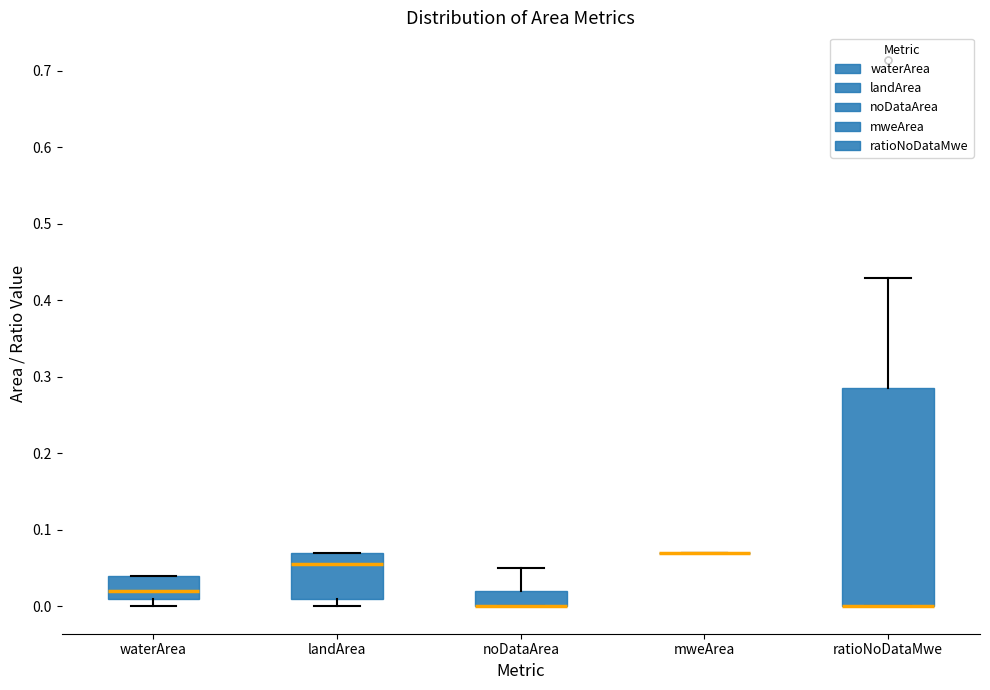

Reading left to right, read every box against the y-axis: the position of its median line, the range the box covers, and the ends of its whiskers. The values are not printed on the chart, so give them approximately, as read against the axis.

waterArea: median 0.02, box 0.01 to 0.04, whiskers 0.00 to 0.04
landArea: median 0.06, box 0.01 to 0.07, whiskers 0.00 to 0.07
noDataArea: median 0.00 (drawn on the box's lower edge), box 0.00 to 0.02, whiskers 0.00 to 0.05
mweArea: box collapsed to a line at 0.07, whiskers 0.07 to 0.07
ratioNoDataMwe: median 0.00 (drawn on the box's lower edge), box 0.00 to 0.29, whiskers 0.00 to 0.43